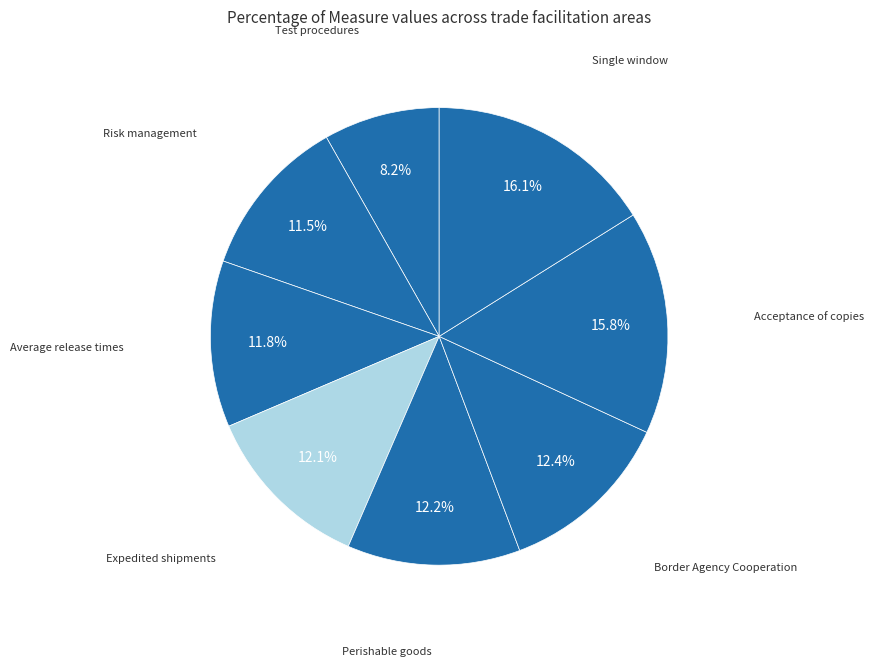

Is there a majority slice in this chart?

No